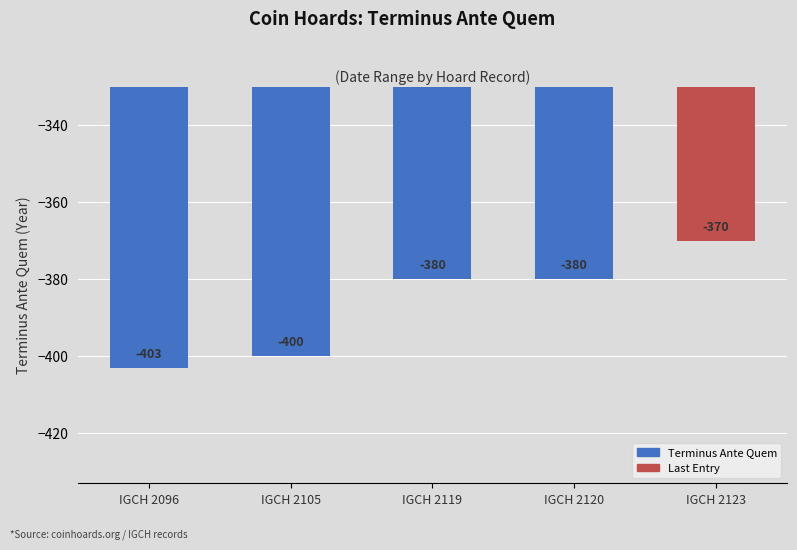

What is the difference between the maximum and second lowest values?

30